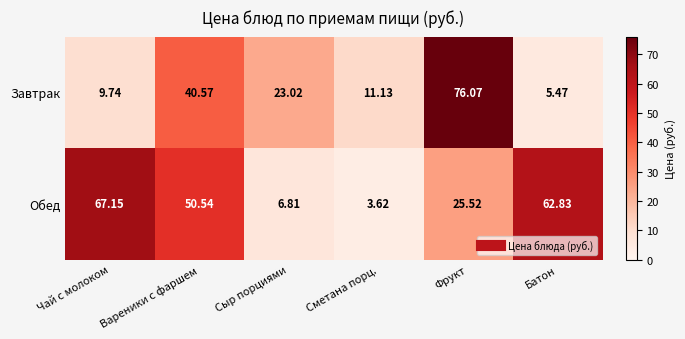

Which series has the widest spread of values?

Завтрак